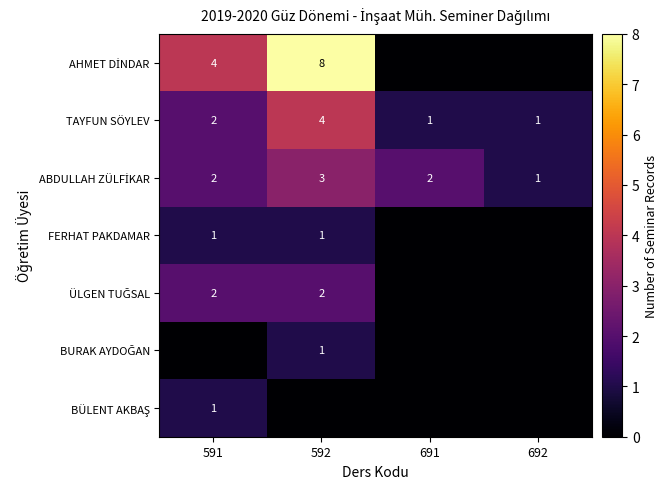

Which has a higher value, 592 or 691?

592